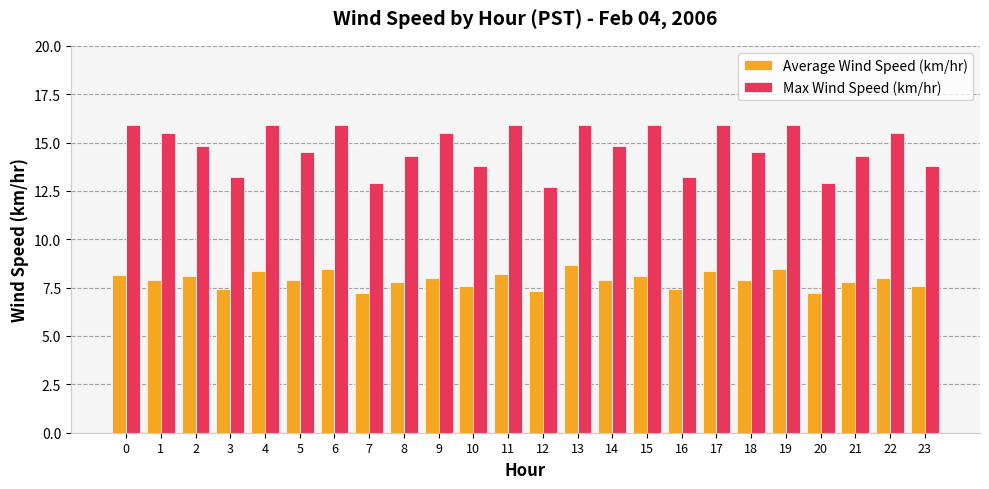

At 21, list the series in order from smallest to largest.

Average Wind Speed (km/hr), Max Wind Speed (km/hr)